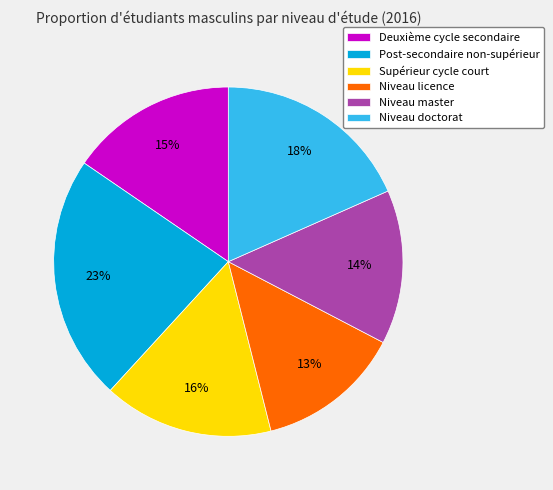

How many segments does this pie chart have?

6